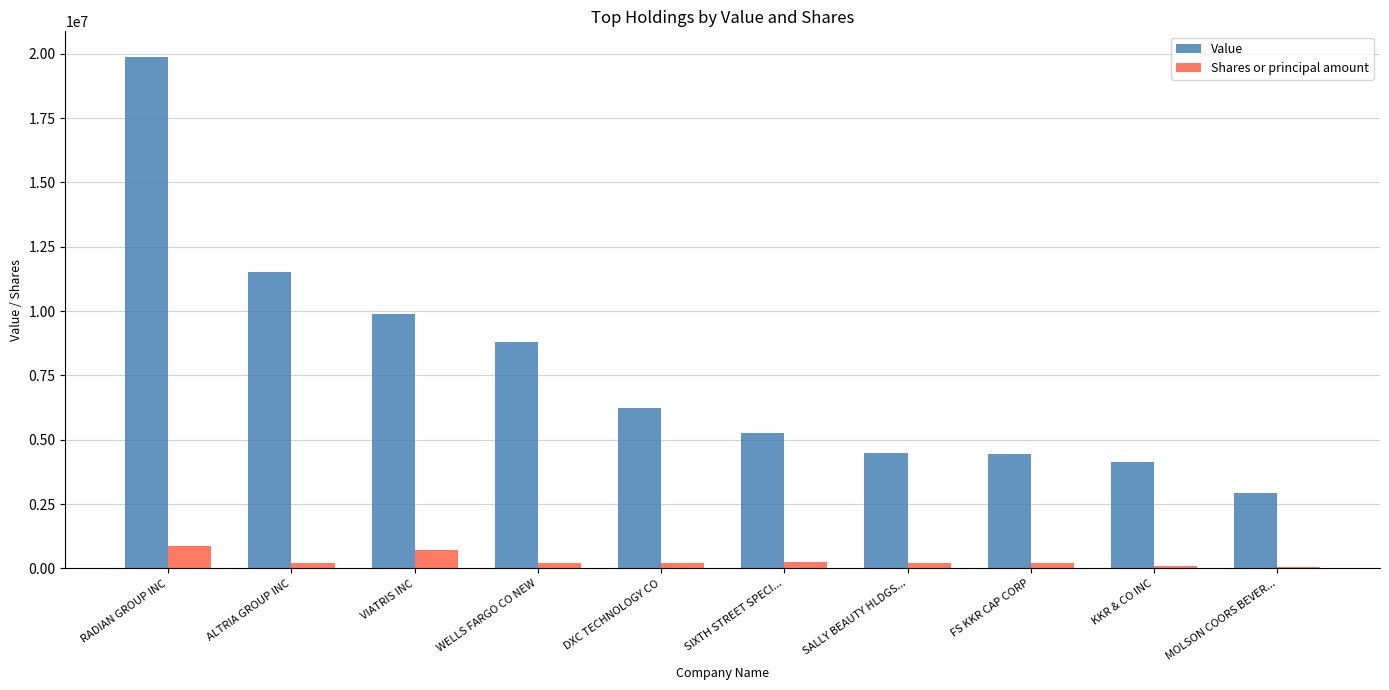

How many distinct data groups are displayed?

2